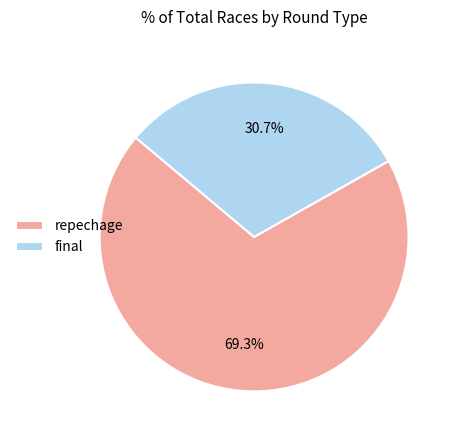

Does any single category account for the majority?

Yes